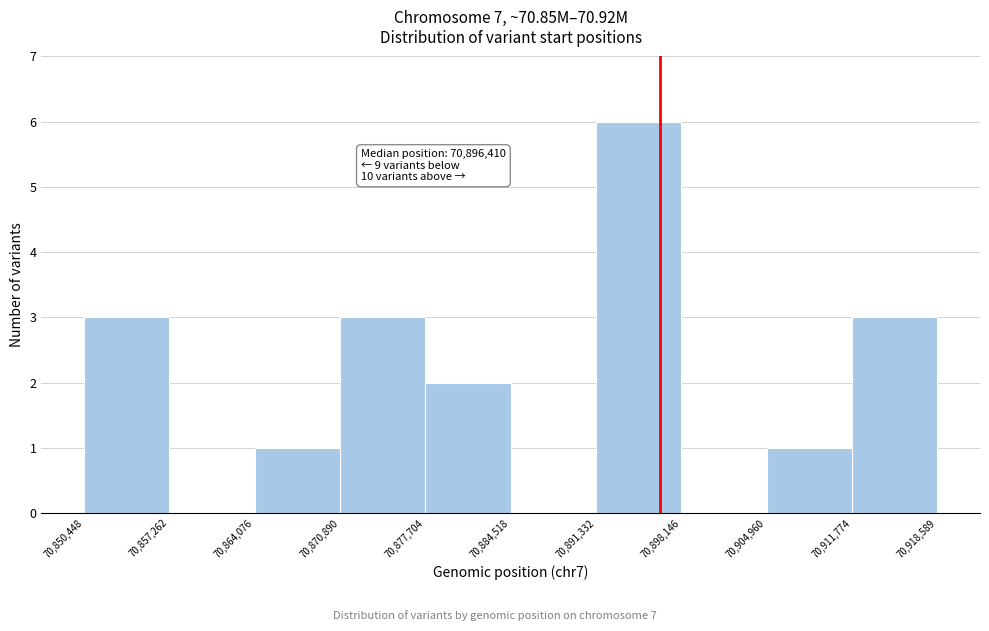

Which range on the x-axis has the tallest bar?

70,891,332 to 70,898,146